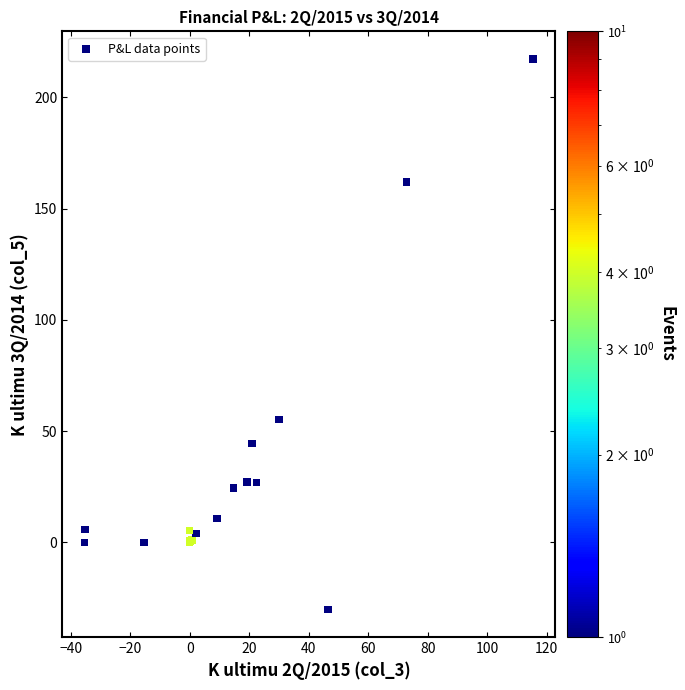

What Y value in the scatter plot is closest to 93?

55.2